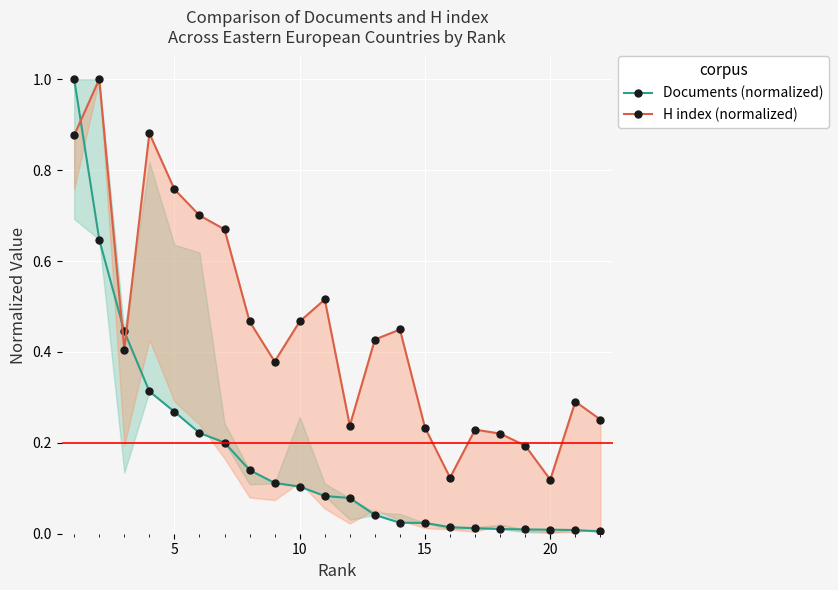

After their last crossing, which series has the higher values: H index (normalized) or Documents (normalized)?

H index (normalized)